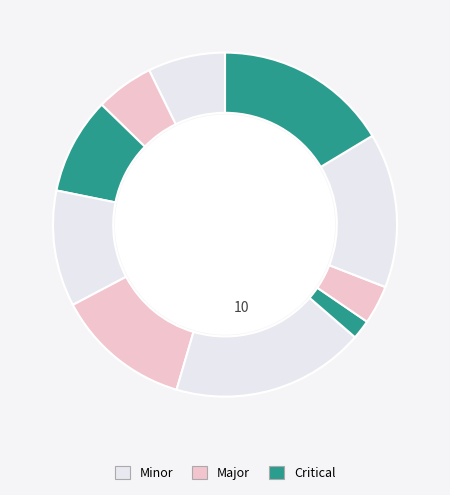

How many slices are in this pie chart?

10